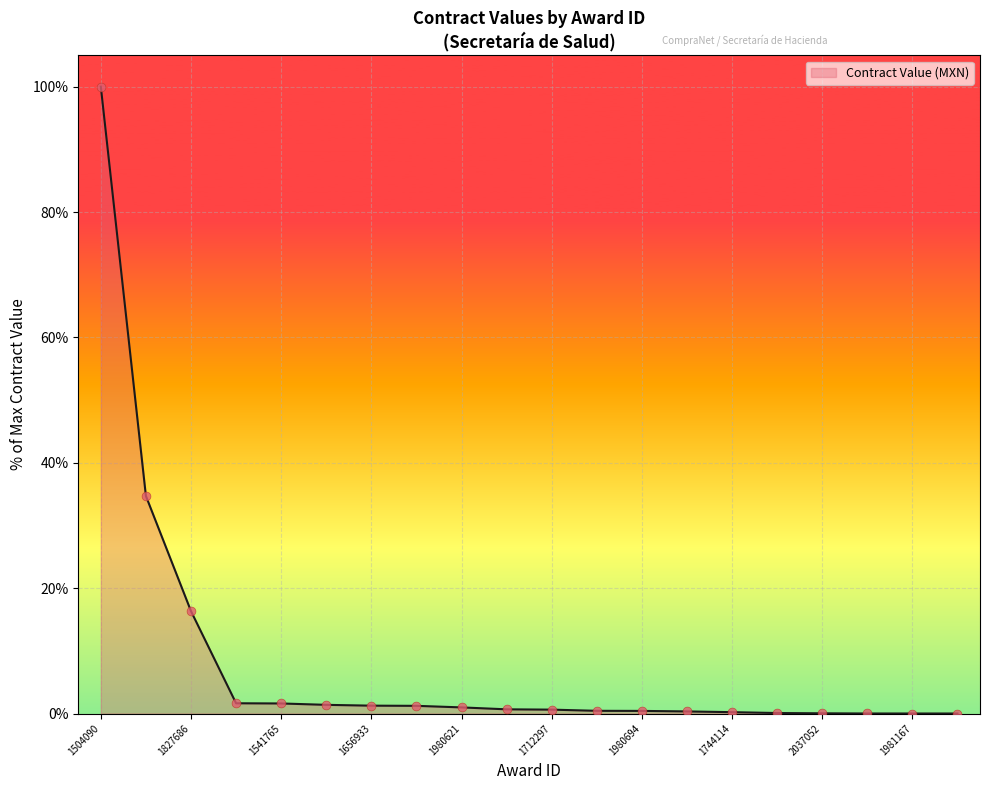

What is the difference between the maximum and minimum values?

100.0